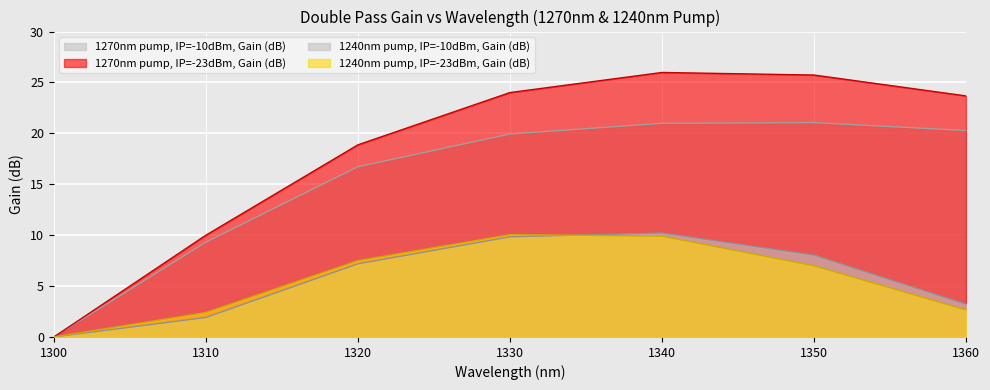

True or false: 1270nm pump, IP=-10dBm, Gain (dB) and 1270nm pump, IP=-23dBm, Gain (dB) intersect in this chart.

False